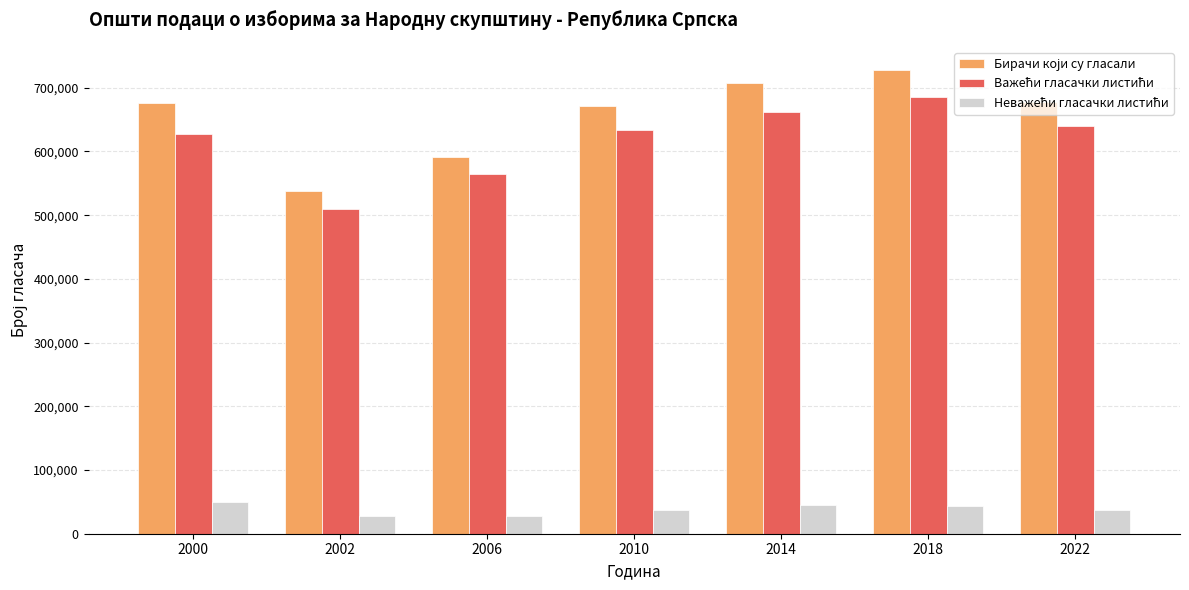

What is the spread (max minus min) of values at 2002?

510477